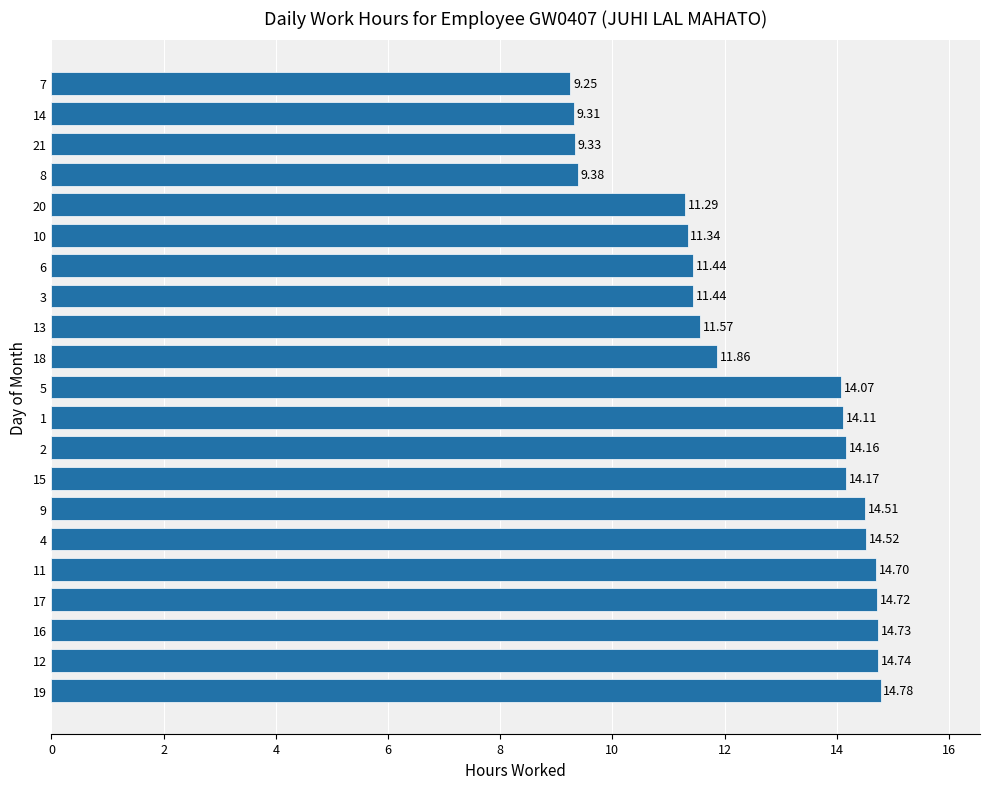

What is the sum of all values?

265.4